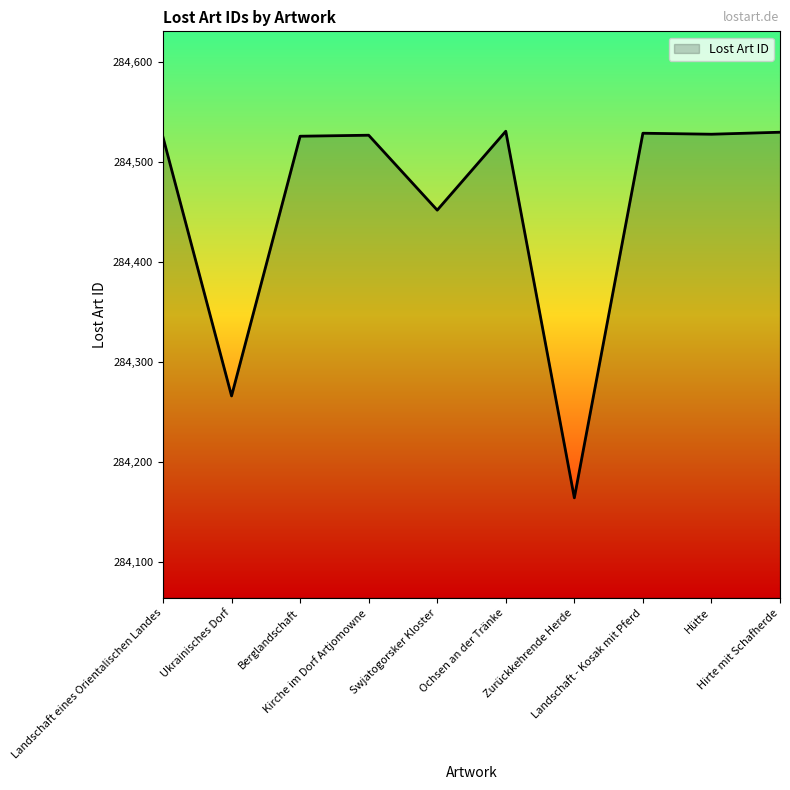

What value does the data have at Zurückkehrende Herde?

284164